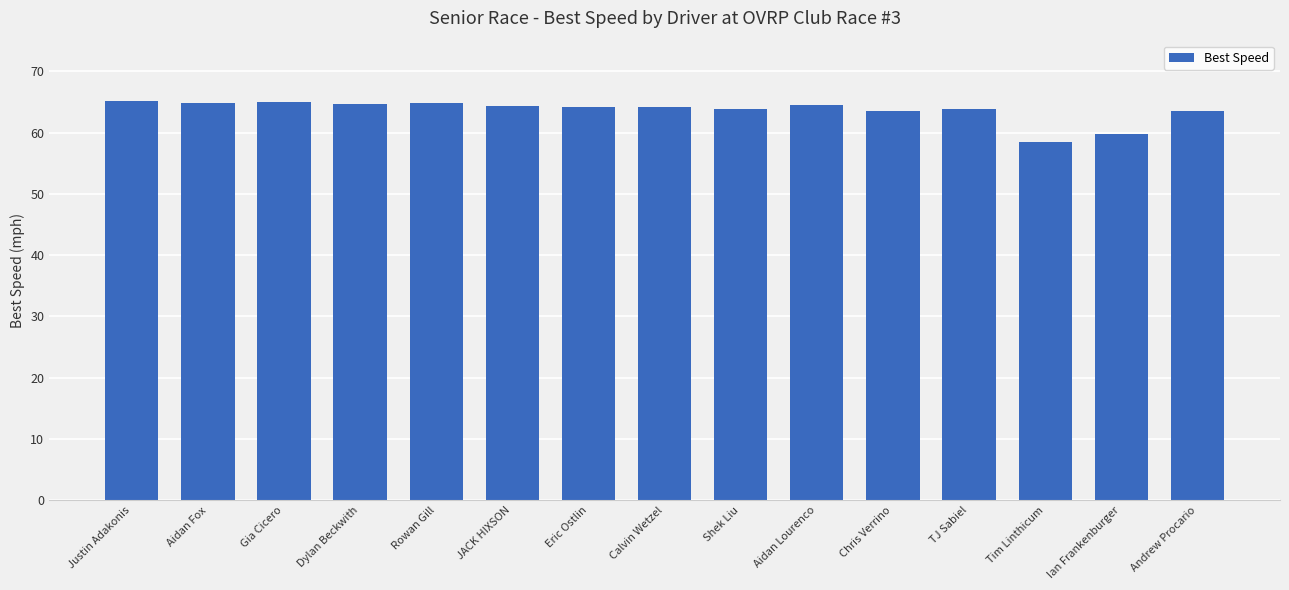

What position from the left is Aidan Lourenco?

10